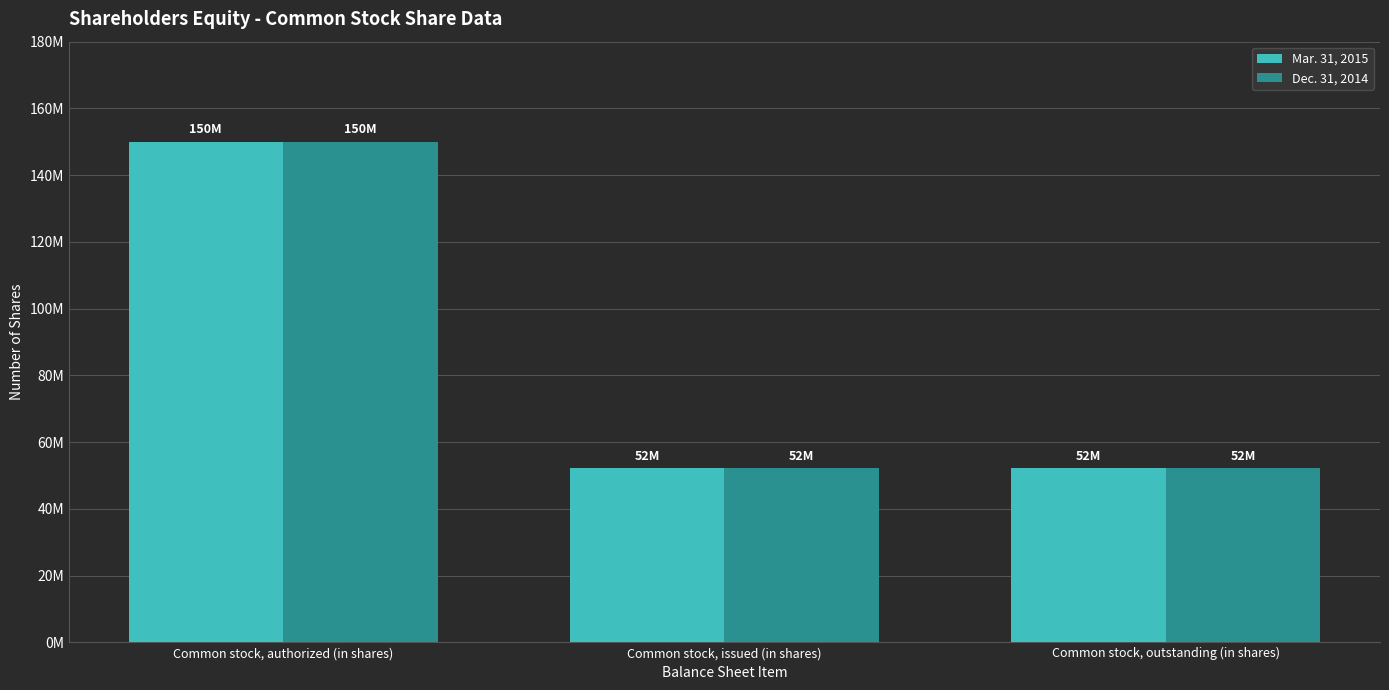

What is the smallest value displayed?

52169945